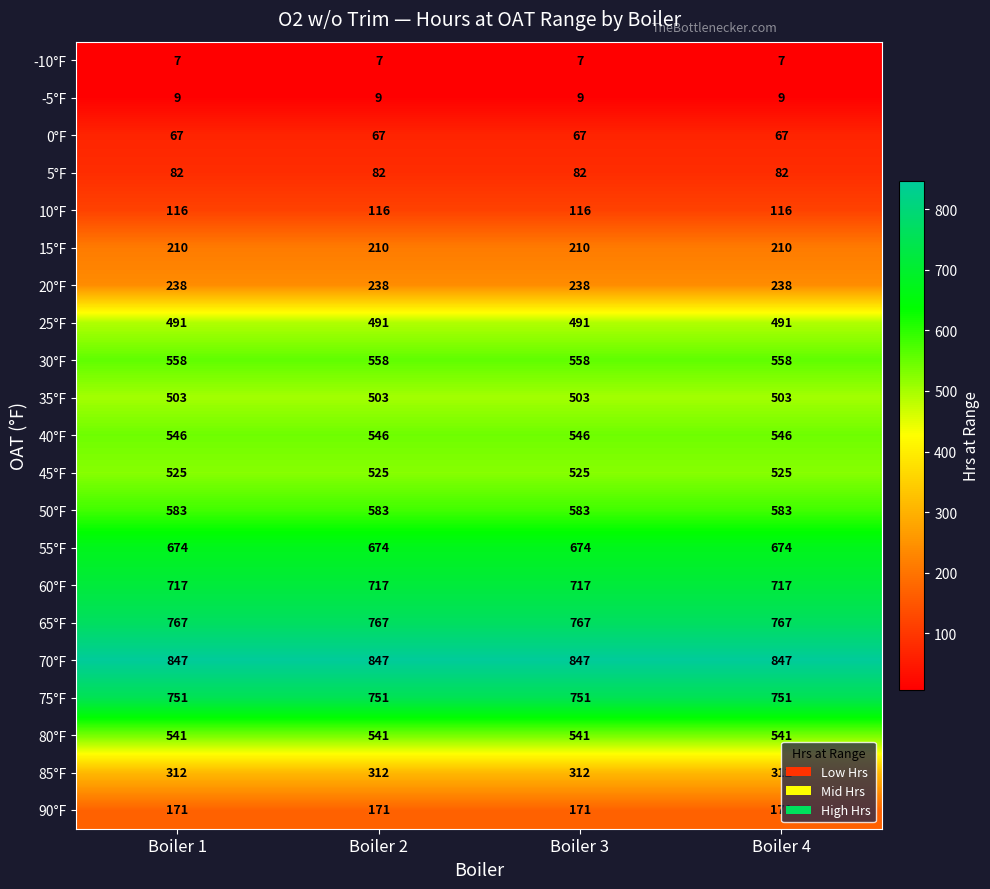

What is the difference between the highest and lowest values at Boiler 2?

840